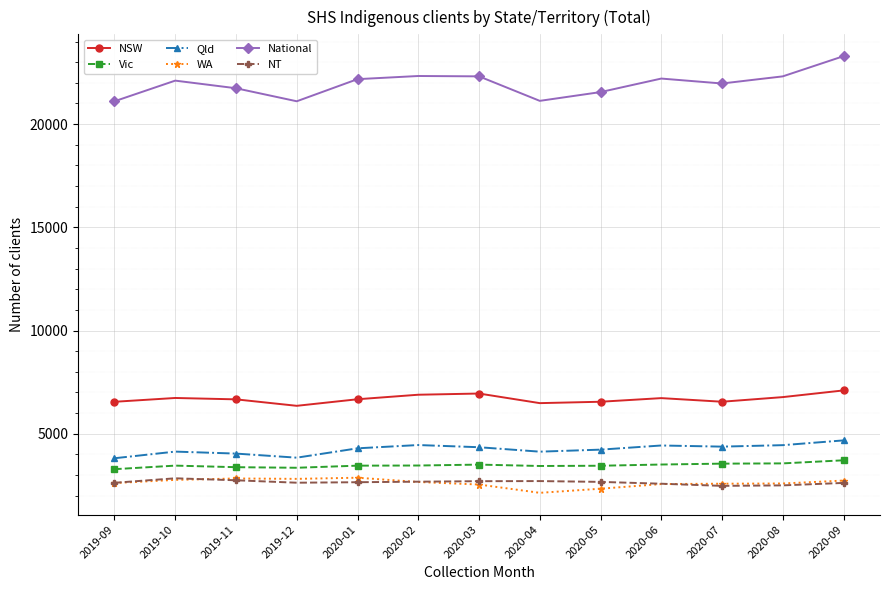

The value of NSW at 2019-10 is 6732. True or false?

True